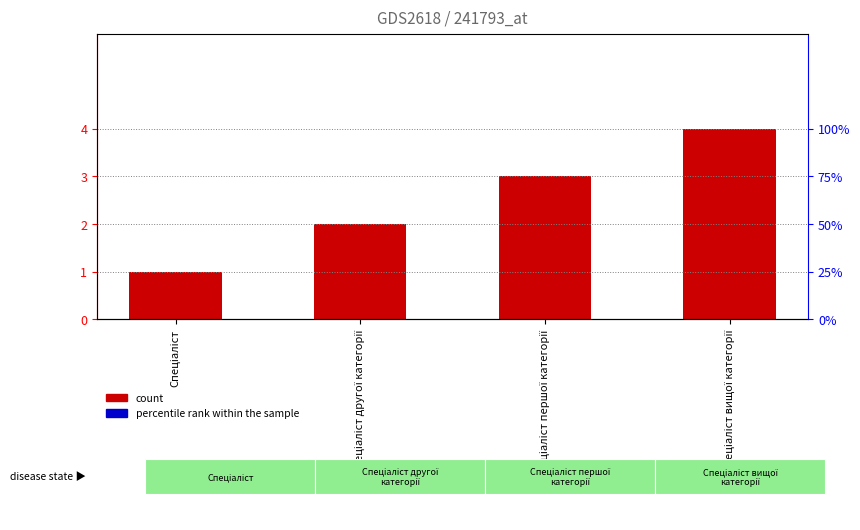

Count the number of data series in this chart.

1